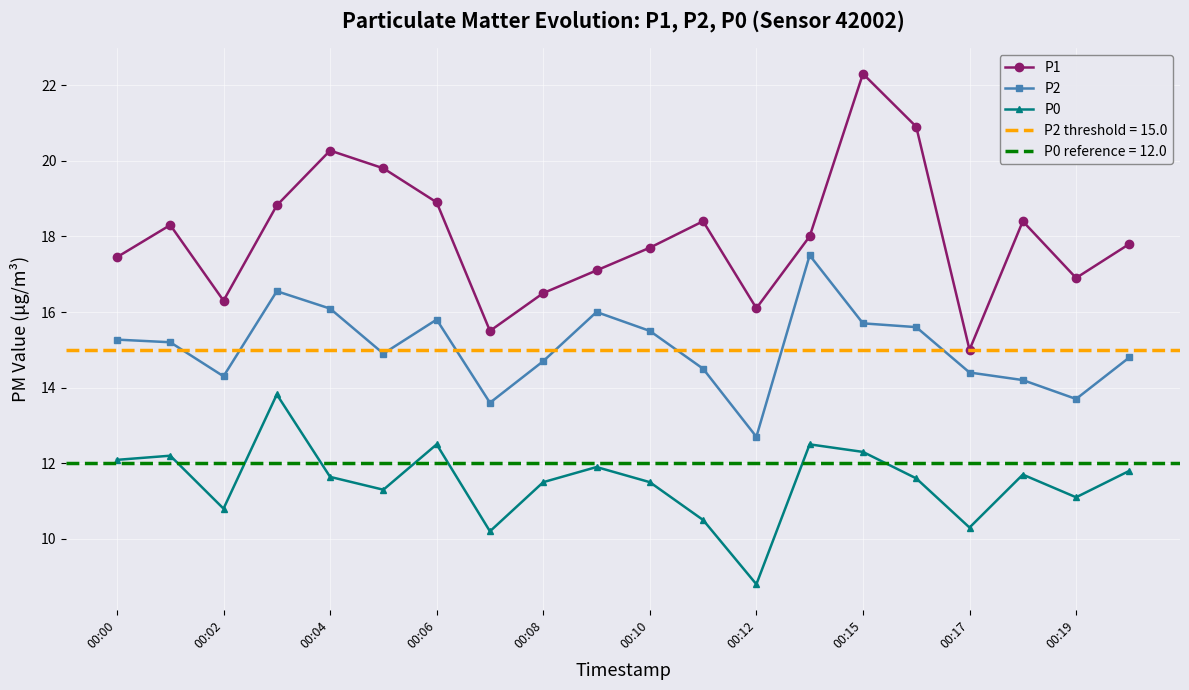

What is the difference between the maximum and second lowest values in the P0 series?

3.6